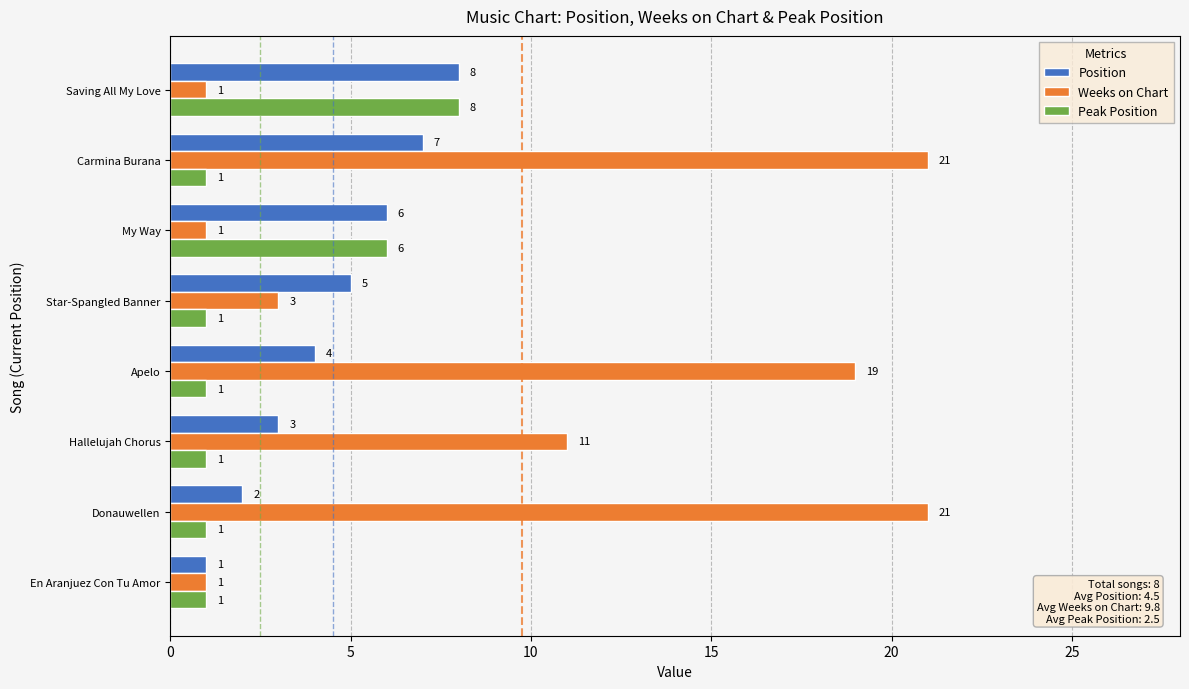

What is the difference between the maximum and minimum values in the Position series?

7